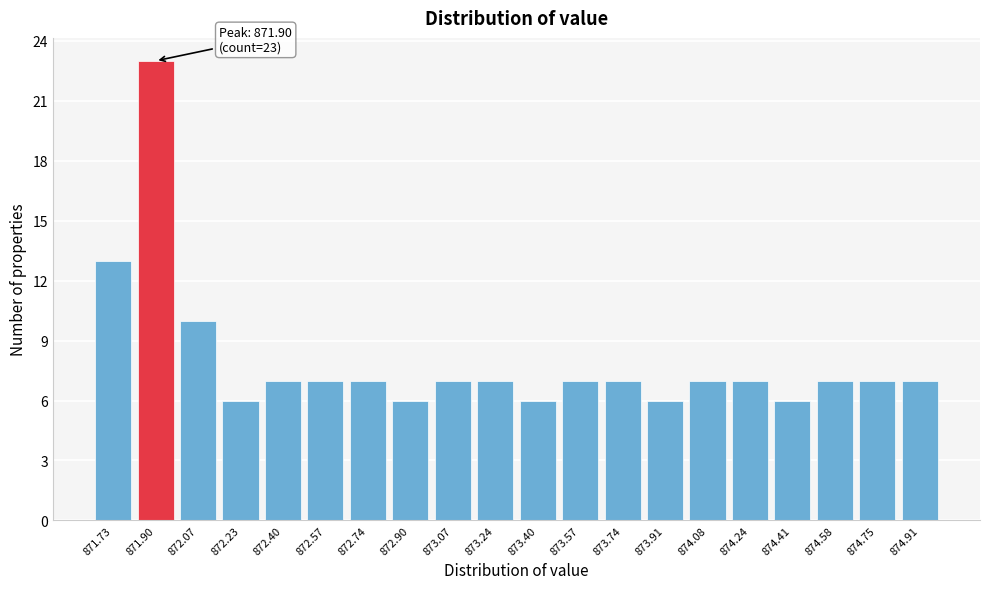

Reading left to right, list all the values displayed in this chart.

13	23	10	6	7	7	7	6	7	7	6	7	7	6	7	7	6	7	7	7